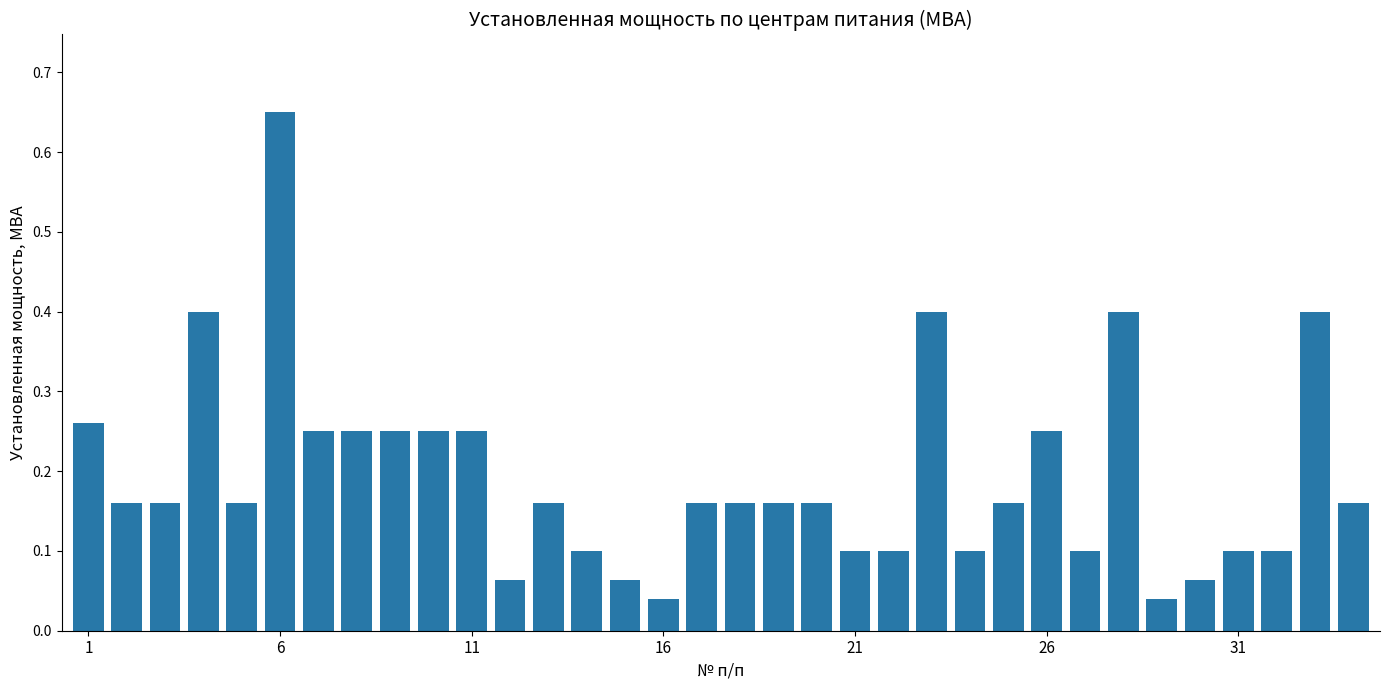

What is the difference between the second highest and second lowest values?

0.4